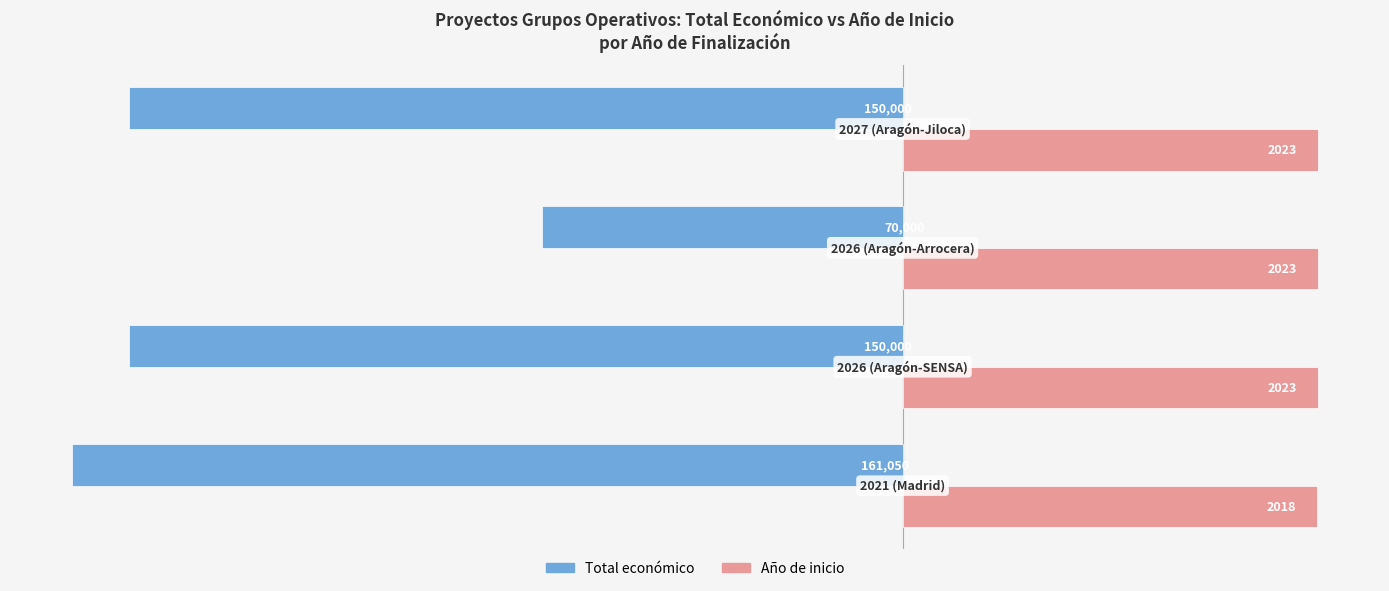

What are all the series names shown in the legend?

Total económico, Año de inicio